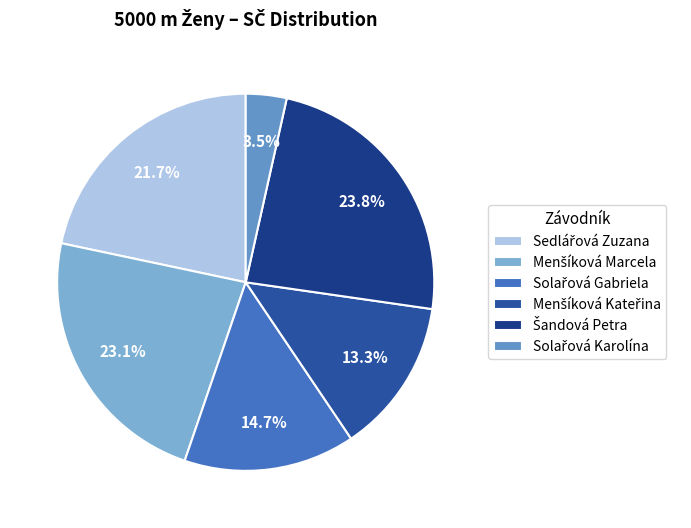

How many slices are in this pie chart?

6